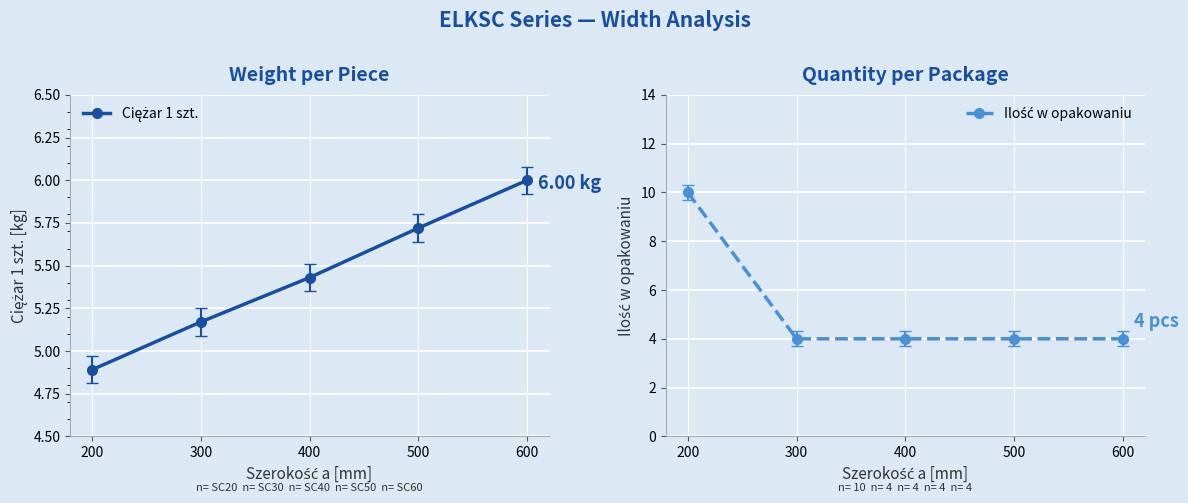

At which category is the sum across all series the highest?

200